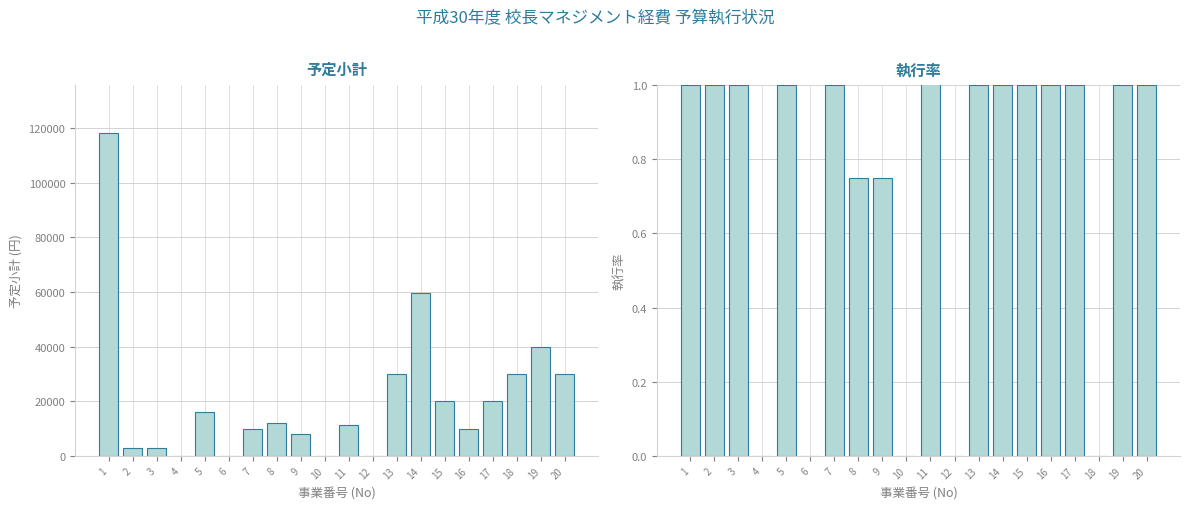

True or false: 執行率 has a value of 0.0 at 18.

True